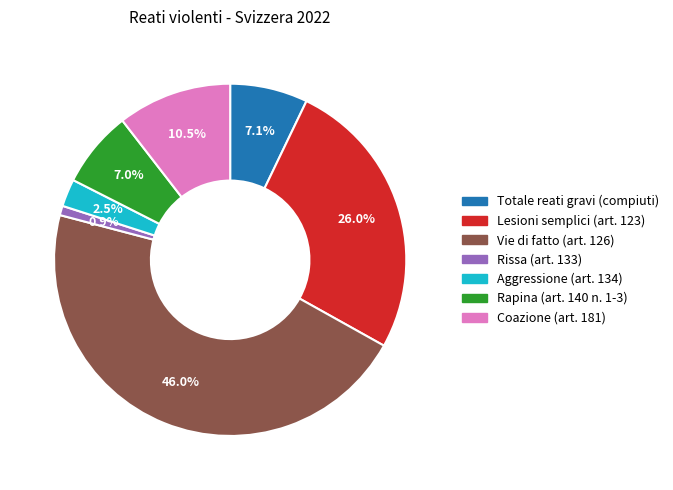

What is the largest slice in the pie chart?

Vie di fatto (art. 126)